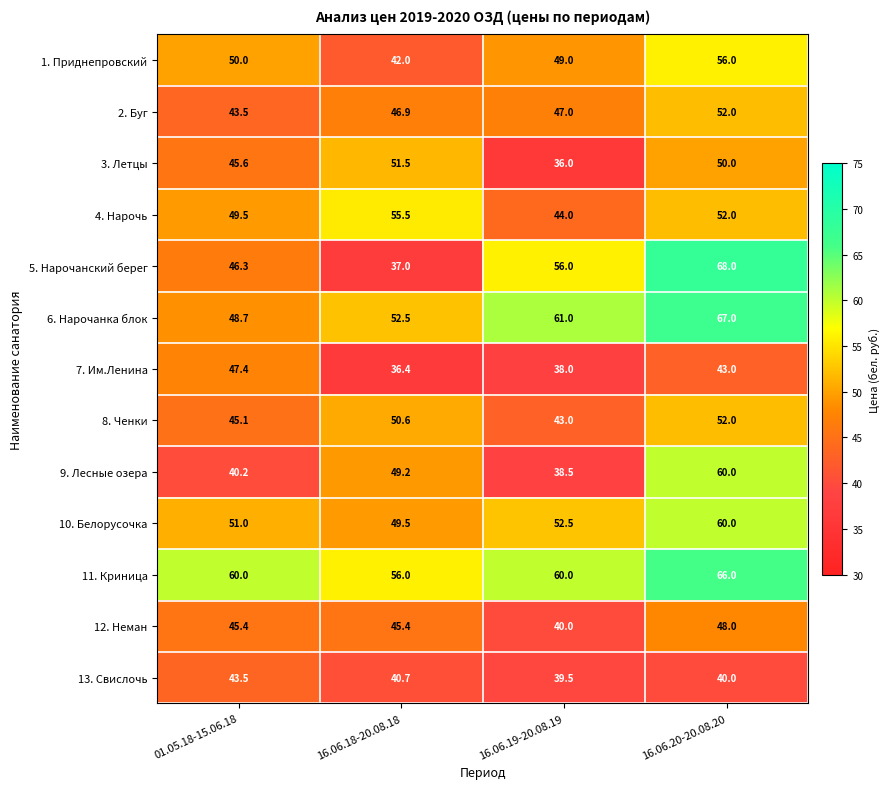

The 6. Нарочанка блок series shows 36.7 at 16.06.19-20.08.19. True or false?

False